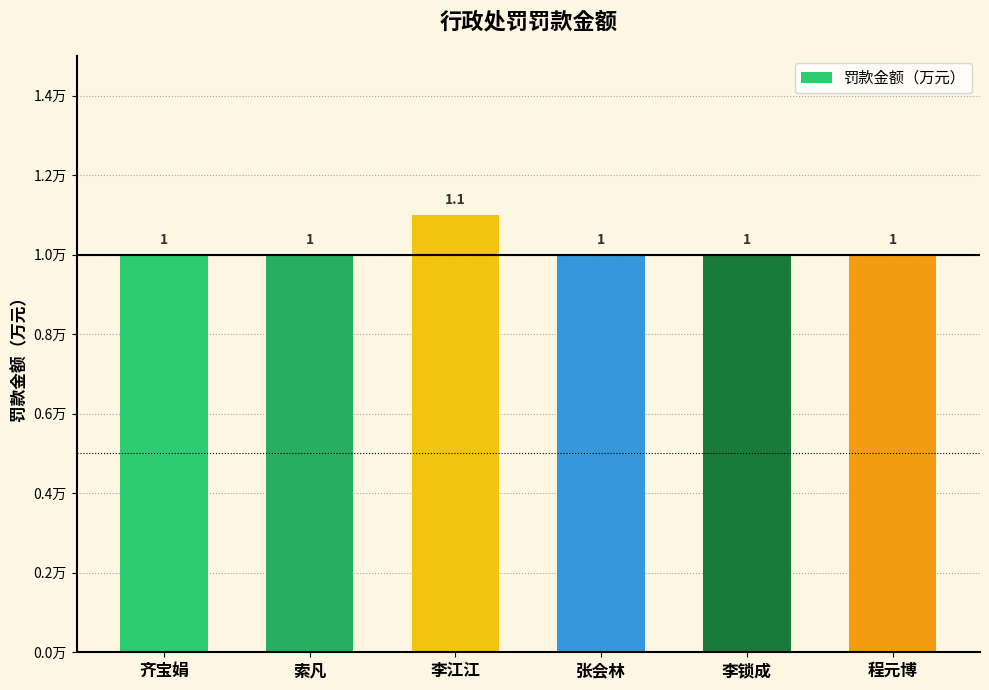

How many values are between 1 and 2?

6